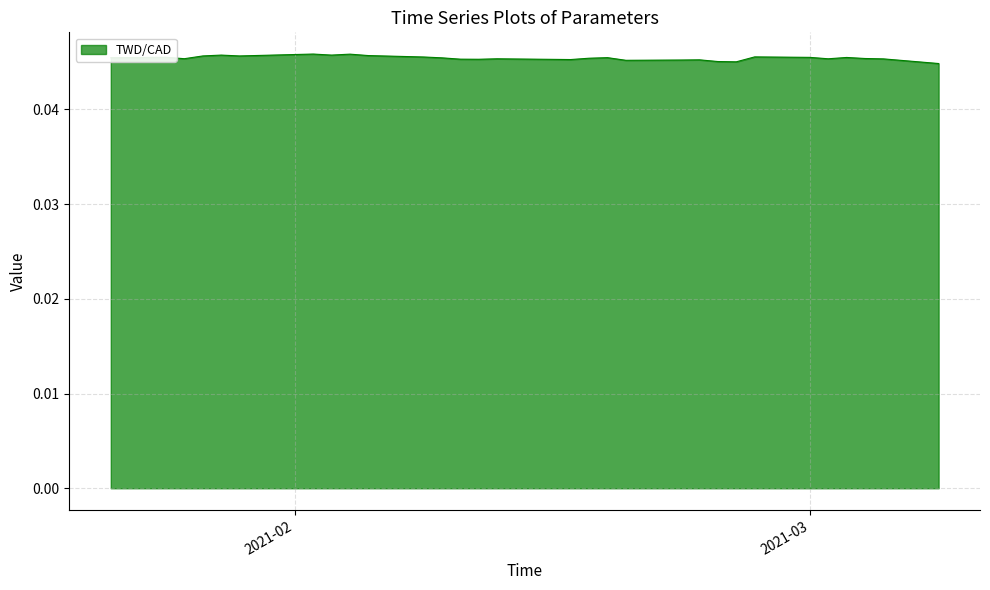

Does the chart have visible grid lines?

Yes